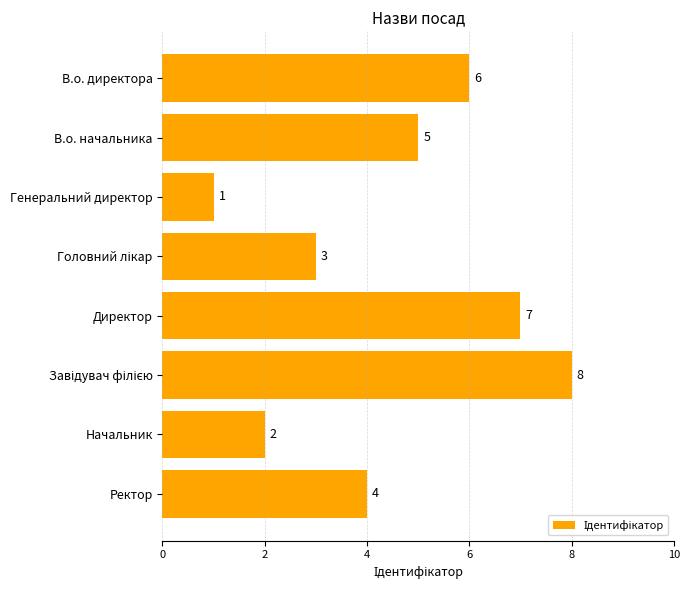

What is the change in value from В.о. начальника to Генеральний директор?

-4